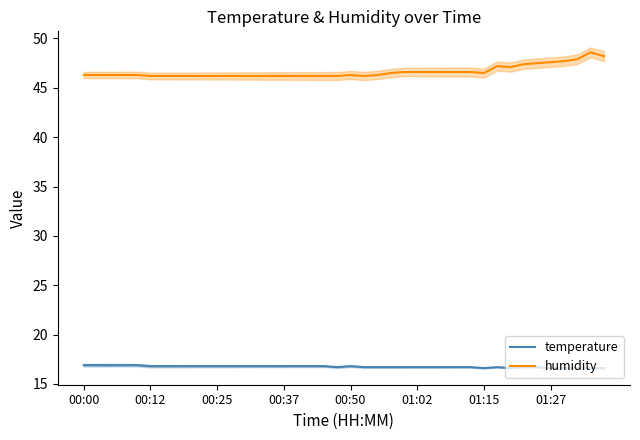

What is the sum of the temperature values at 00:00 and 18?

33.7